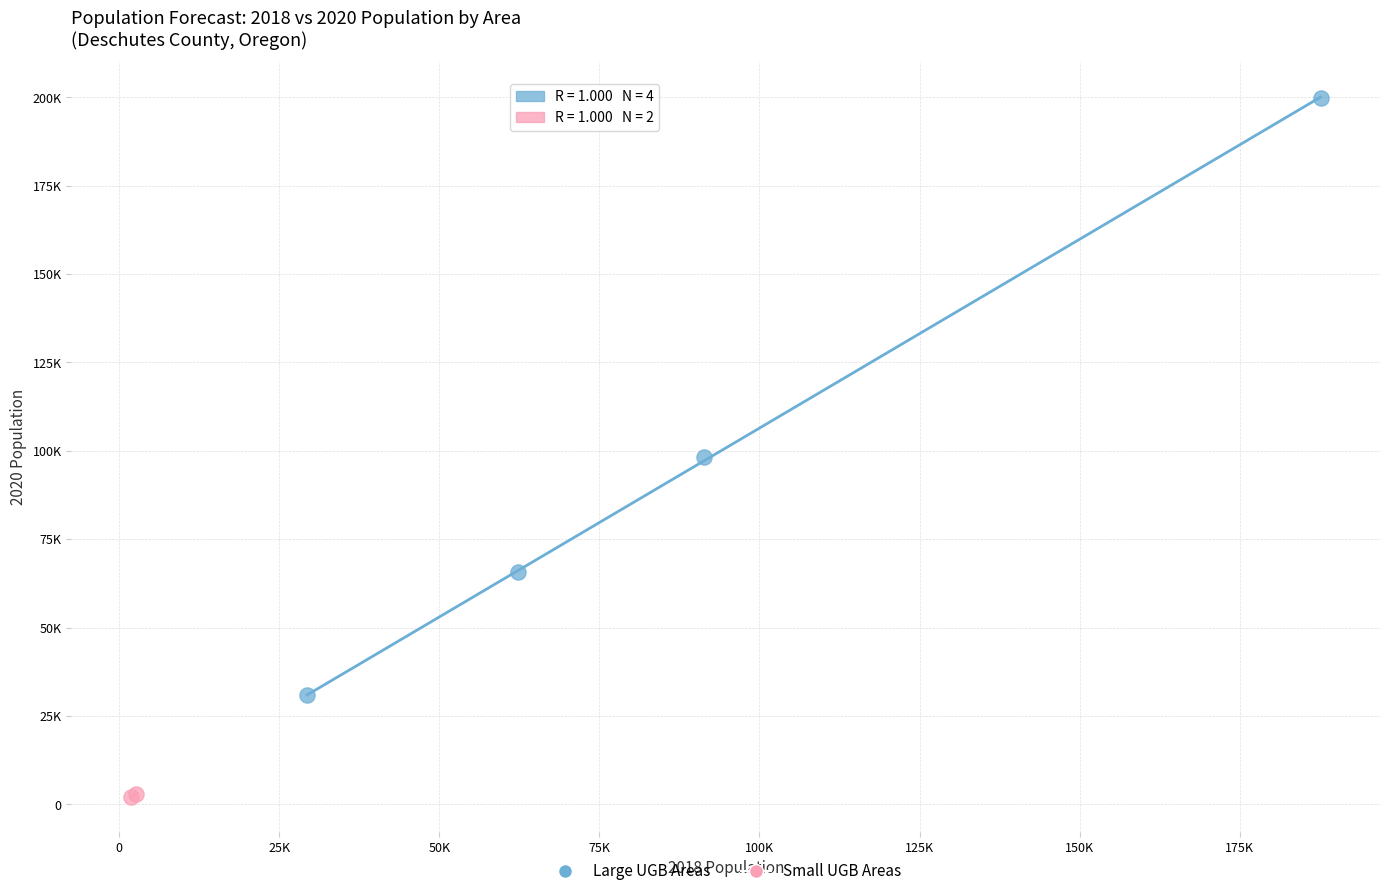

What are all the series names shown in the legend?

Large UGB Areas, Small UGB Areas